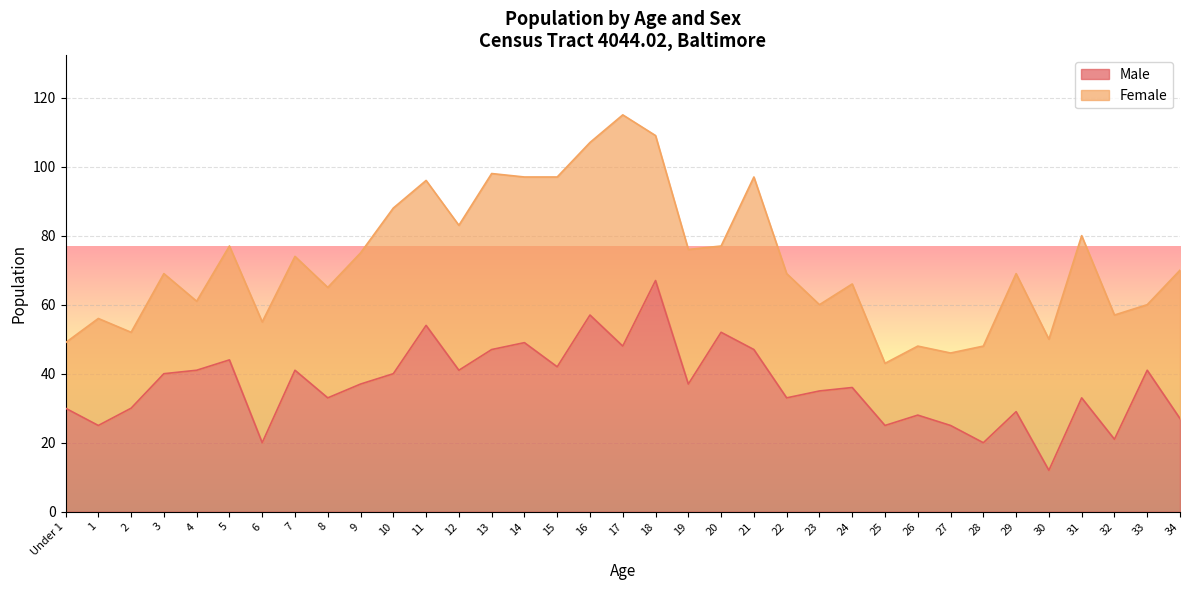

What is the difference between the values at 23 and 18?

32